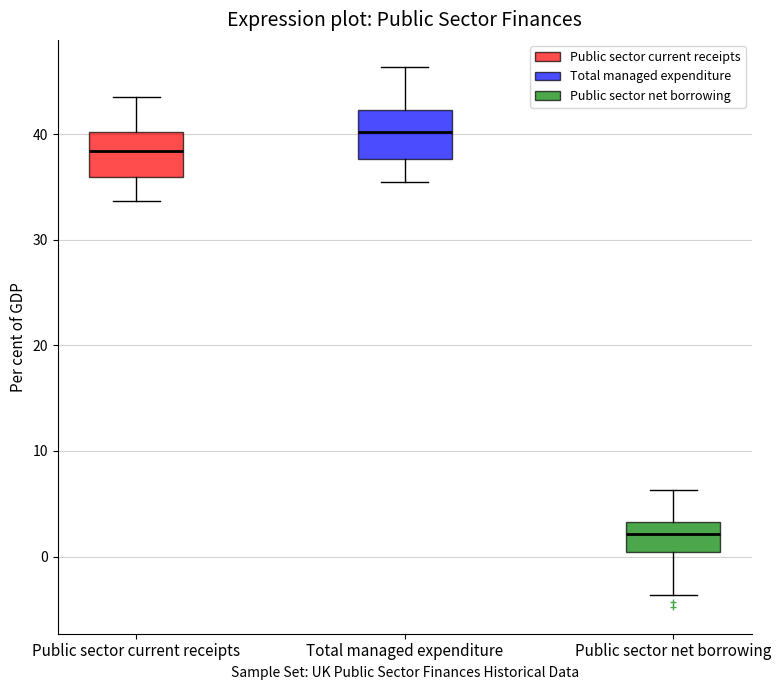

Where is the upper edge of the box for Public sector current receipts on the y-axis? The values are not printed on the chart, so give them approximately, as read against the axis.

40